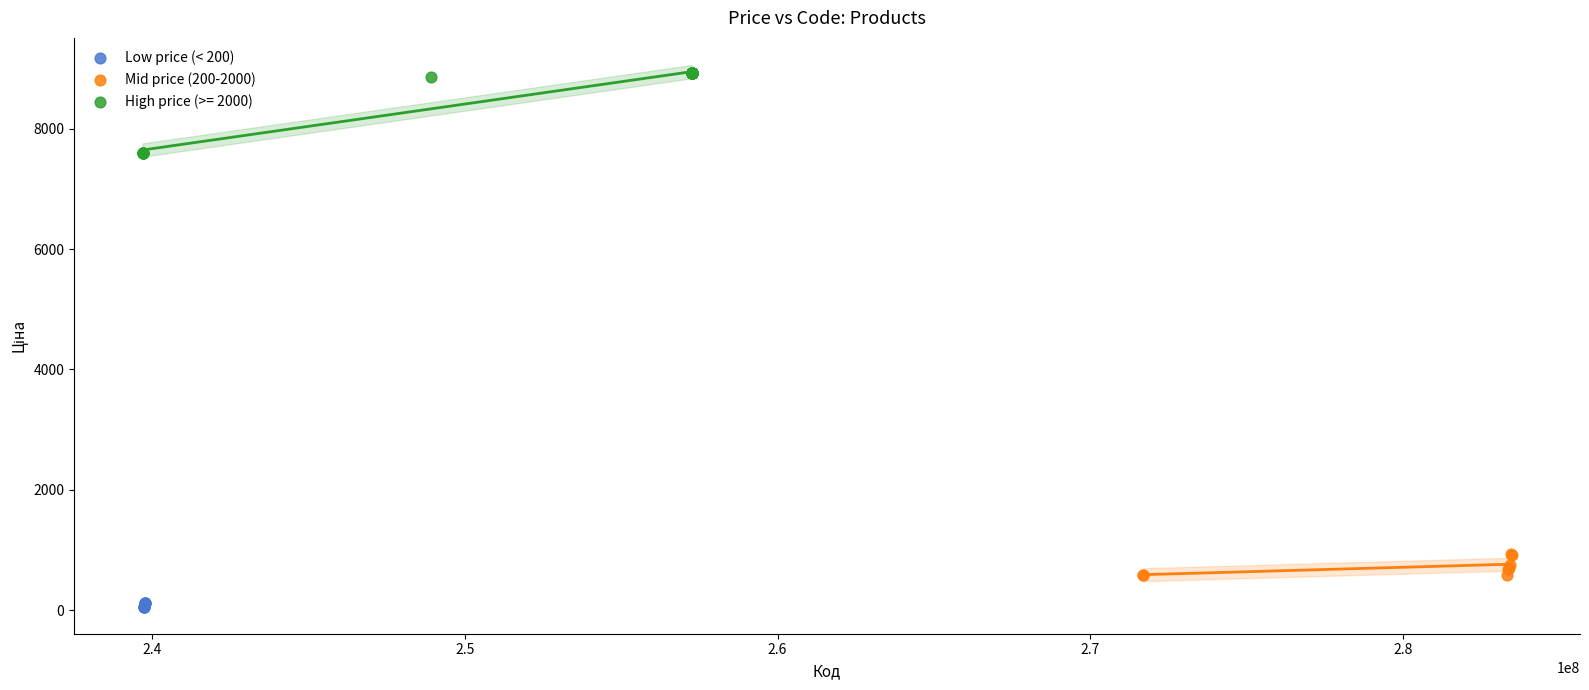

Which series contains the highest Y value?

High price (>= 2000)